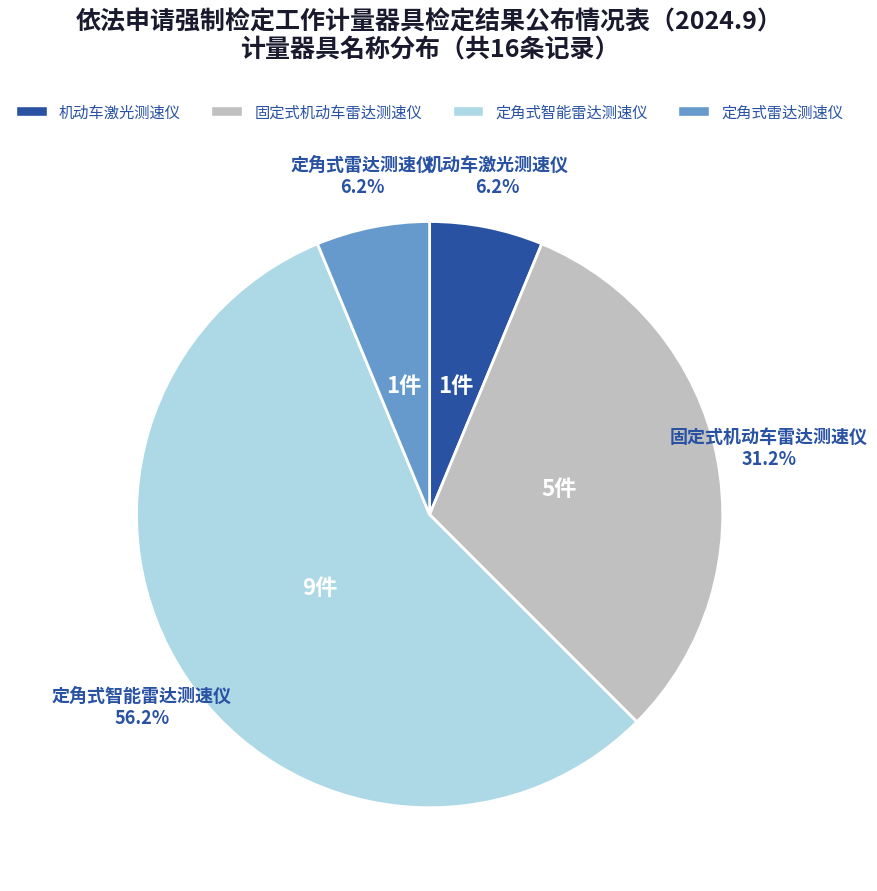

Does any single category account for the majority?

Yes